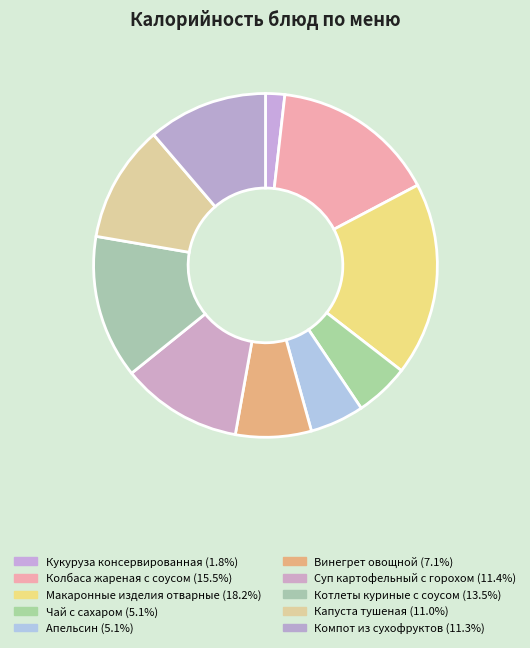

Rank the categories by value from lowest to highest.

Кукуруза консервированная, Апельсин, Чай с сахаром, Винегрет овощной, Капуста тушеная, Компот из сухофруктов, Суп картофельный с горохом, Котлеты куриные с соусом, Колбаса жареная с соусом, Макаронные изделия отварные